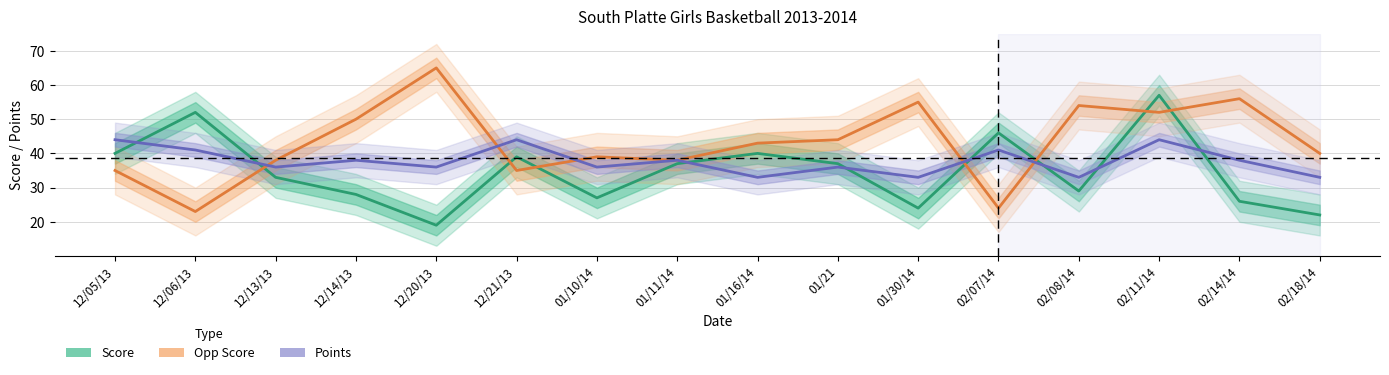

What is the value of the Opp Score point at the 5th from the left?

65